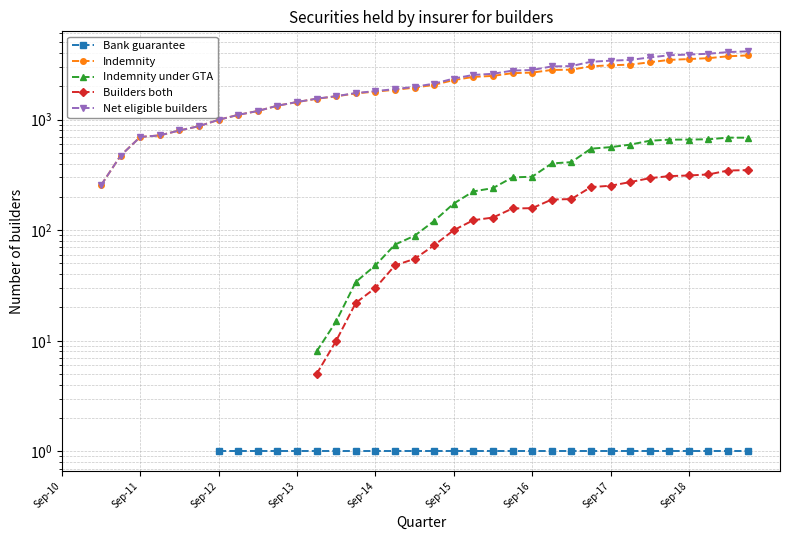

Rank the series at 27 from highest to lowest value.

Net eligible builders, Indemnity, Indemnity under GTA, Builders both, Bank guarantee